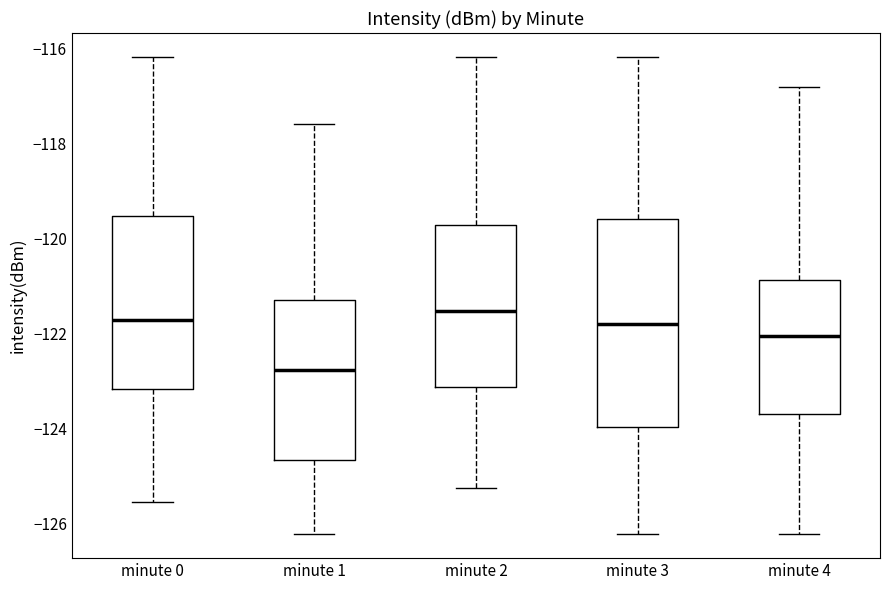

Reading left to right, transcribe this box plot: for each box, give where its median line is, the range the box spans, and where its two whiskers end, as read against the y-axis. The values are not printed on the chart, so give them approximately, as read against the axis.

minute 0: median -121.8, box -123.2 to -119.6, whiskers -125.6 to -116.2
minute 1: median -122.8, box -124.6 to -121.2, whiskers -126.2 to -117.6
minute 2: median -121.6, box -123.2 to -119.8, whiskers -125.2 to -116.2
minute 3: median -121.8, box -124.0 to -119.6, whiskers -126.2 to -116.2
minute 4: median -122.0, box -123.8 to -120.8, whiskers -126.2 to -116.8